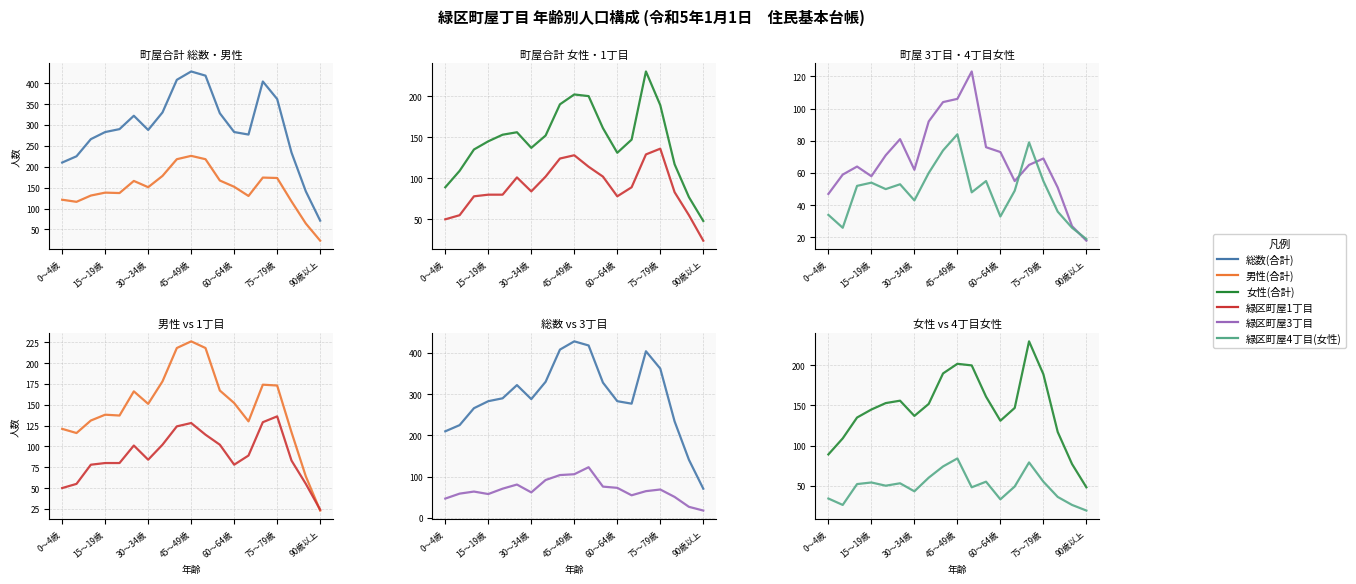

Reading left to right, transcribe all the data shown in this chart.

総数(合計): 210	225	266	283	290	322	288	330	408	428	418	328	283	277	404	362	234	141	71
男性(合計): 121	116	131	138	137	166	151	178	218	226	218	167	152	130	174	173	117	64	23
女性(合計): 89	109	135	145	153	156	137	152	190	202	200	161	131	147	230	189	117	77	48
緑区町屋1丁目: 50	55	78	80	80	101	84	102	124	128	114	102	78	89	129	136	83	55	24
緑区町屋3丁目: 47	59	64	58	71	81	62	92	104	106	123	76	73	55	65	69	51	27	18
緑区町屋4丁目(女性): 34	26	52	54	50	53	43	60	74	84	48	55	33	49	79	55	36	26	19